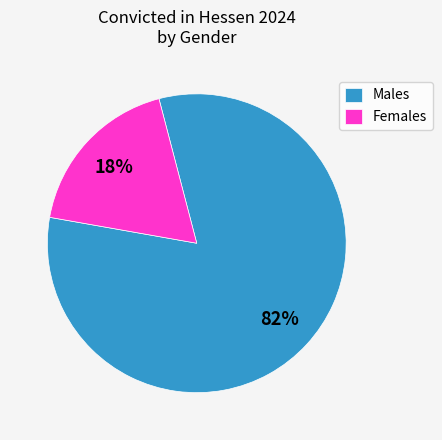

Which slice represents more than half of the pie?

Males